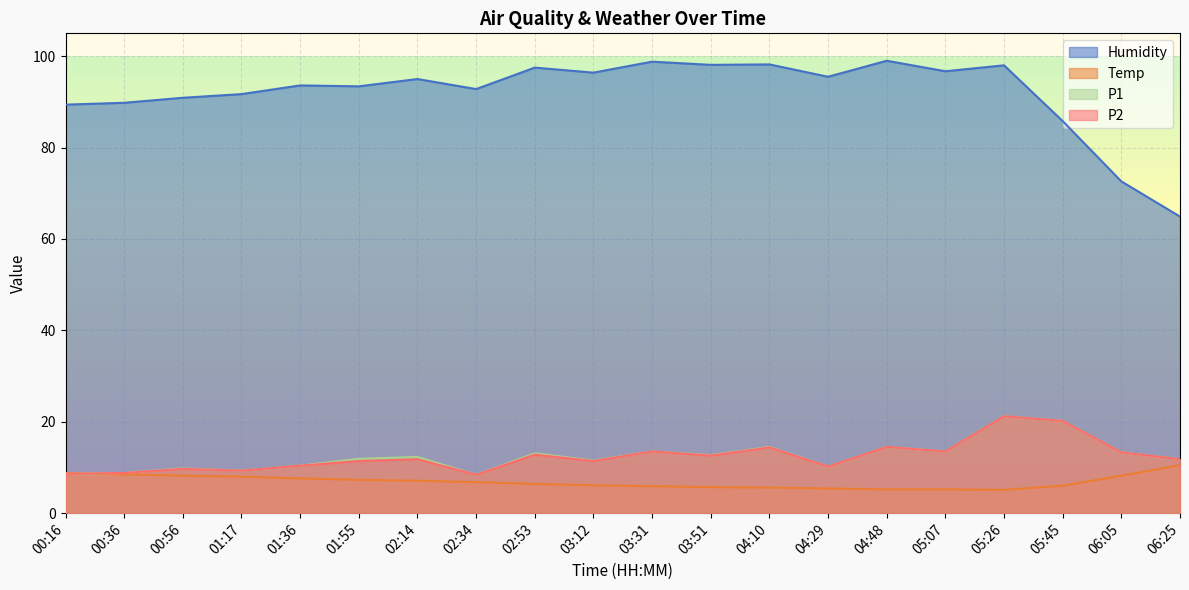

The value of P2 at 06:05 is 7.3. True or false?

False